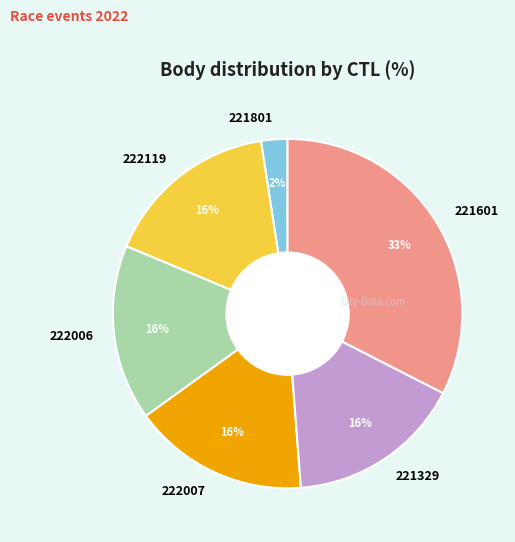

The 222007 slice represents 3% of the pie. True or false?

False